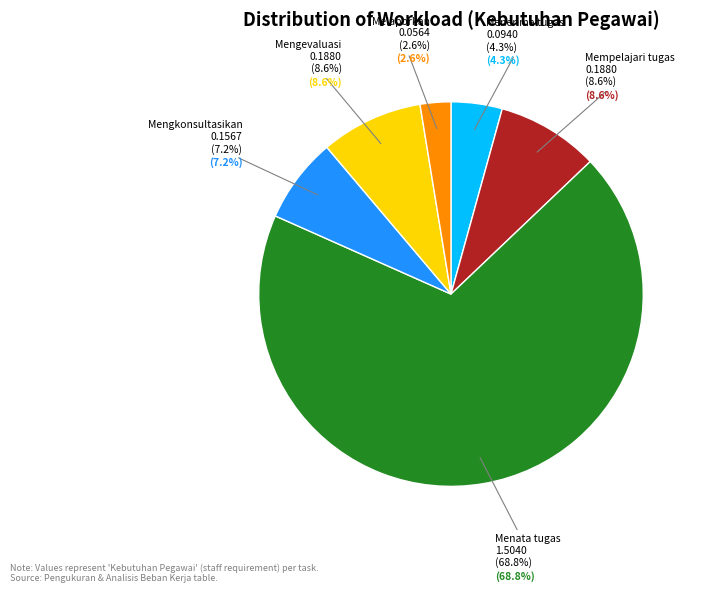

To the nearest percent, what is the combined percentage of Melaporkan pelaksanaan and Mengkonsultasikan kendala?

10%